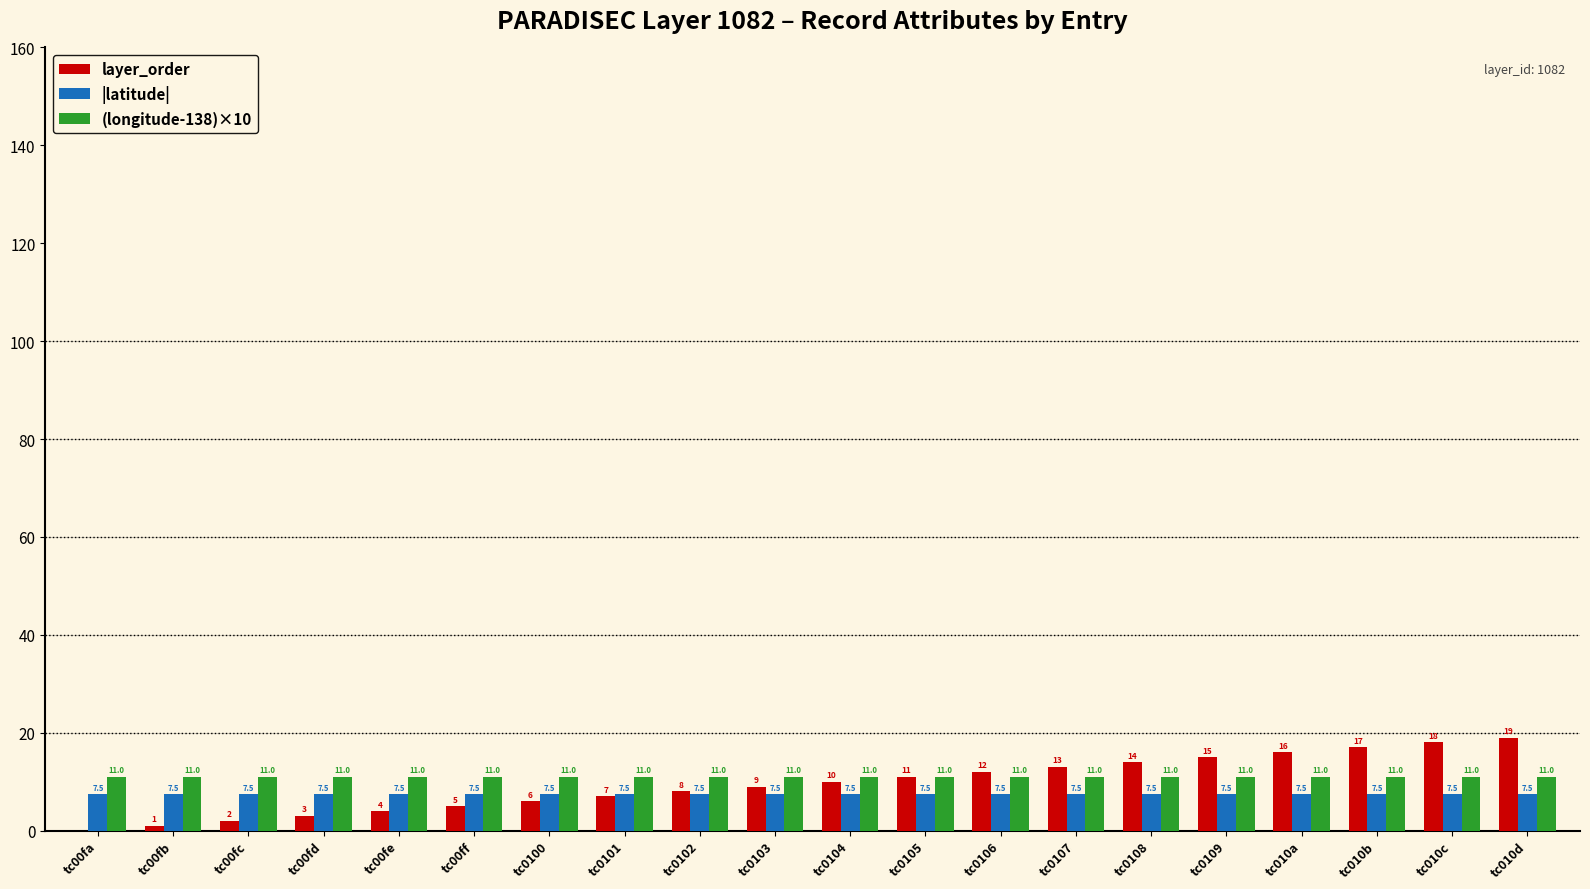

At which label does layer_order reach its peak?

tc010d